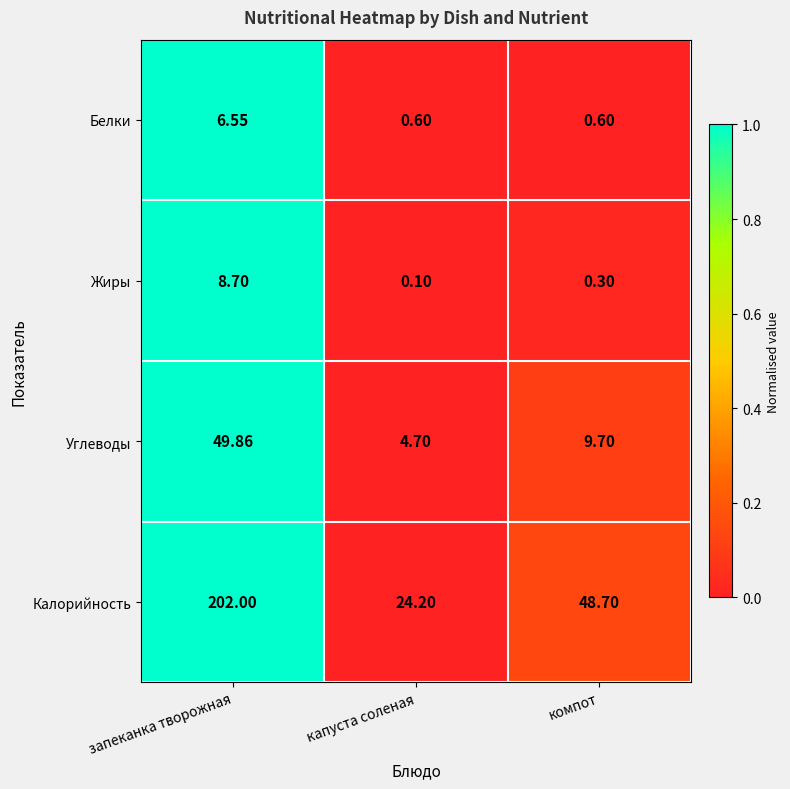

Count the number of data series in this chart.

4